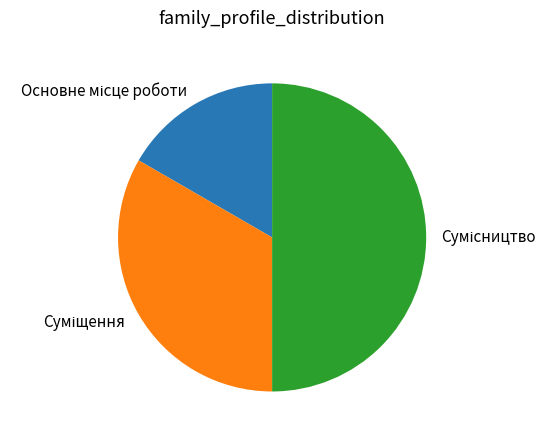

What is the smallest slice in the pie chart?

Основне місце роботи